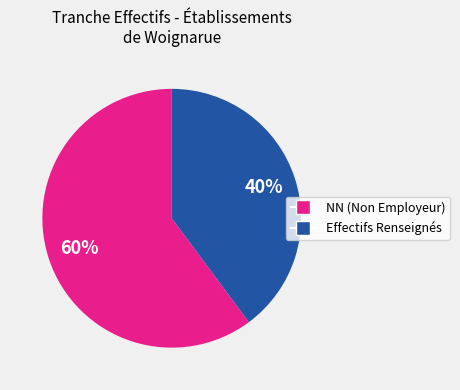

Does any single category account for the majority?

Yes